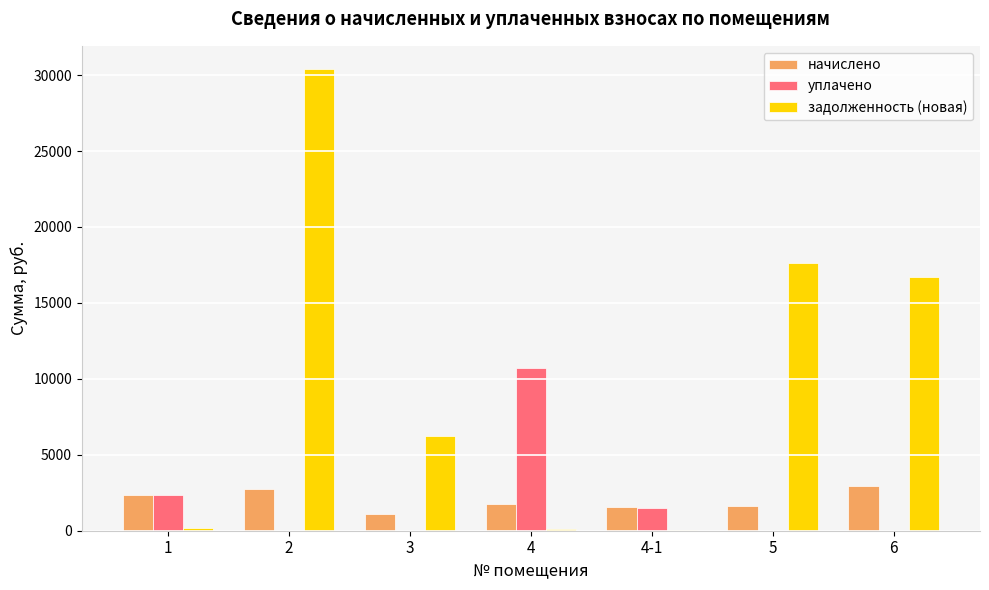

Which series changed the most between 1 and 6?

задолженность (новая)